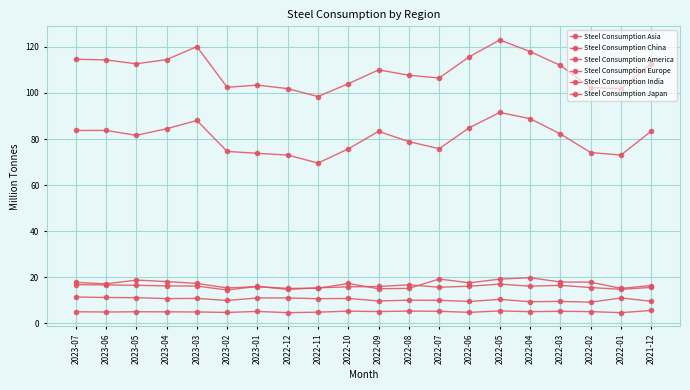

What is the label of the 5th point from the left?

2023-03